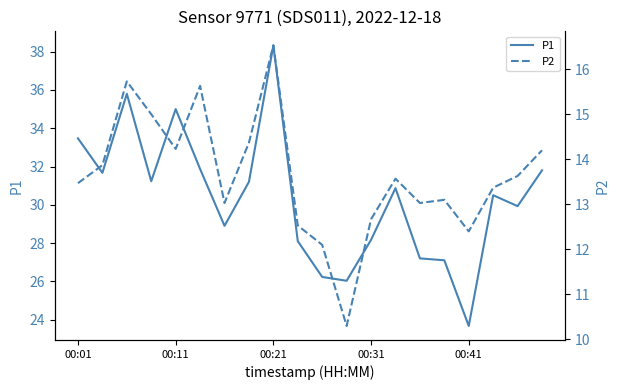

Is it true that P1 equals 38.3 at 00:21?

True